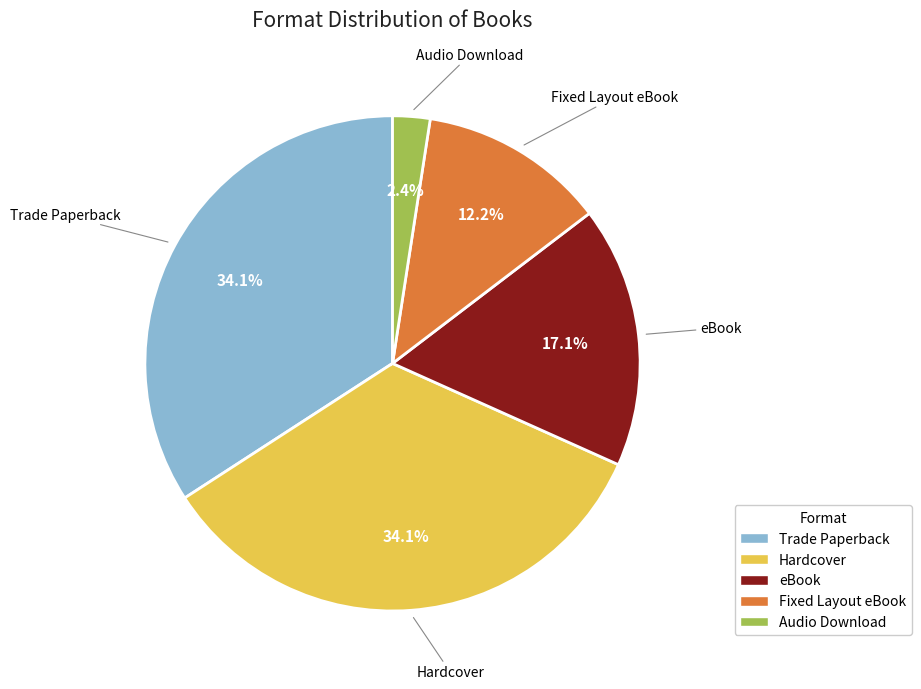

How many slices are in this pie chart?

5